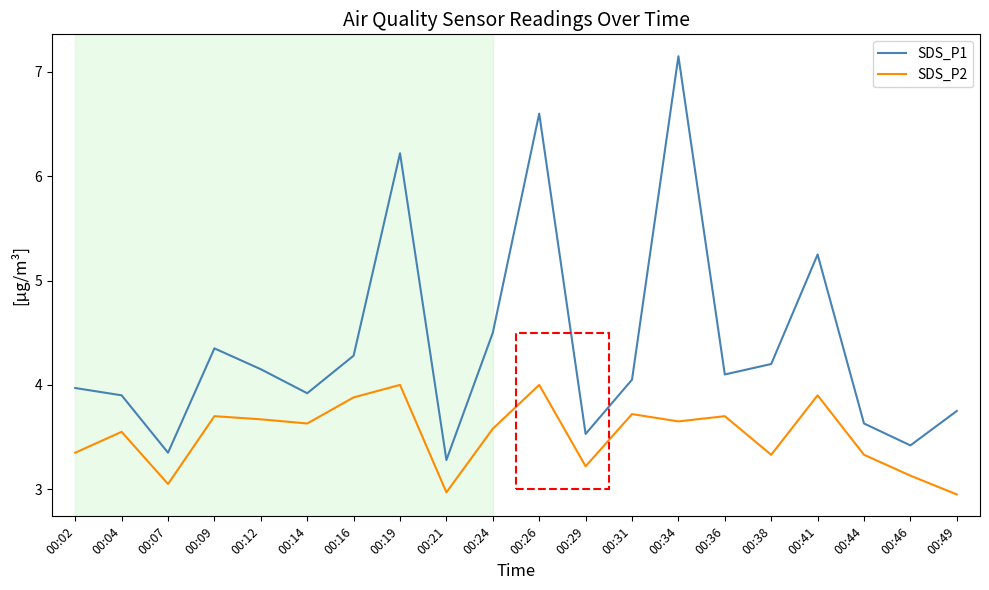

Rank the series at 00:04 from lowest to highest value.

SDS_P2, SDS_P1